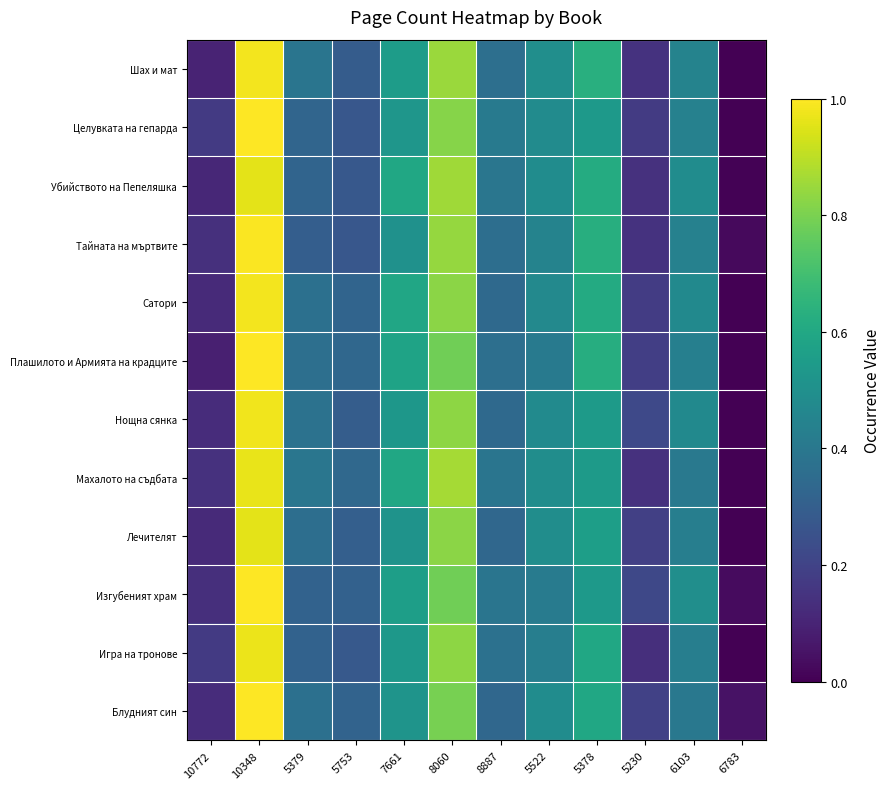

Reading left to right, extract all data points from this chart.

Блудният син: 10772=0.1	10348=1.0	5379=0.4	5753=0.3	7661=0.5	8060=0.8	8887=0.3	5522=0.5	5378=0.6	5230=0.2	6103=0.4	6783=0.0
Игра на тронове: 10772=0.2	10348=1.0	5379=0.3	5753=0.3	7661=0.5	8060=0.8	8887=0.4	5522=0.4	5378=0.6	5230=0.1	6103=0.4	6783=0.0
Изгубеният храм: 10772=0.1	10348=1.0	5379=0.3	5753=0.3	7661=0.6	8060=0.8	8887=0.4	5522=0.4	5378=0.5	5230=0.2	6103=0.5	6783=0.0
Лечителят: 10772=0.1	10348=1.0	5379=0.4	5753=0.3	7661=0.5	8060=0.8	8887=0.3	5522=0.5	5378=0.6	5230=0.2	6103=0.4	6783=0.0
Махалото на съдбата: 10772=0.1	10348=1.0	5379=0.4	5753=0.3	7661=0.6	8060=0.9	8887=0.4	5522=0.5	5378=0.5	5230=0.1	6103=0.4	6783=0.0
Нощна сянка: 10772=0.1	10348=1.0	5379=0.4	5753=0.3	7661=0.5	8060=0.8	8887=0.3	5522=0.5	5378=0.5	5230=0.2	6103=0.5	6783=0.0
Плашилото и Армията на крадците: 10772=0.1	10348=1.0	5379=0.4	5753=0.3	7661=0.6	8060=0.8	8887=0.4	5522=0.4	5378=0.6	5230=0.2	6103=0.4	6783=0.0
Сатори: 10772=0.1	10348=1.0	5379=0.4	5753=0.3	7661=0.6	8060=0.8	8887=0.3	5522=0.5	5378=0.6	5230=0.2	6103=0.5	6783=0.0
Тайната на мъртвите: 10772=0.1	10348=1.0	5379=0.3	5753=0.3	7661=0.5	8060=0.8	8887=0.4	5522=0.4	5378=0.6	5230=0.1	6103=0.4	6783=0.0
Убийството на Пепеляшка: 10772=0.1	10348=1.0	5379=0.3	5753=0.3	7661=0.6	8060=0.9	8887=0.4	5522=0.5	5378=0.6	5230=0.1	6103=0.5	6783=0.0
Целувката на гепарда: 10772=0.2	10348=1.0	5379=0.3	5753=0.3	7661=0.5	8060=0.8	8887=0.4	5522=0.5	5378=0.5	5230=0.2	6103=0.4	6783=0.0
Шах и мат: 10772=0.1	10348=1.0	5379=0.4	5753=0.3	7661=0.6	8060=0.8	8887=0.4	5522=0.5	5378=0.6	5230=0.1	6103=0.4	6783=0.0